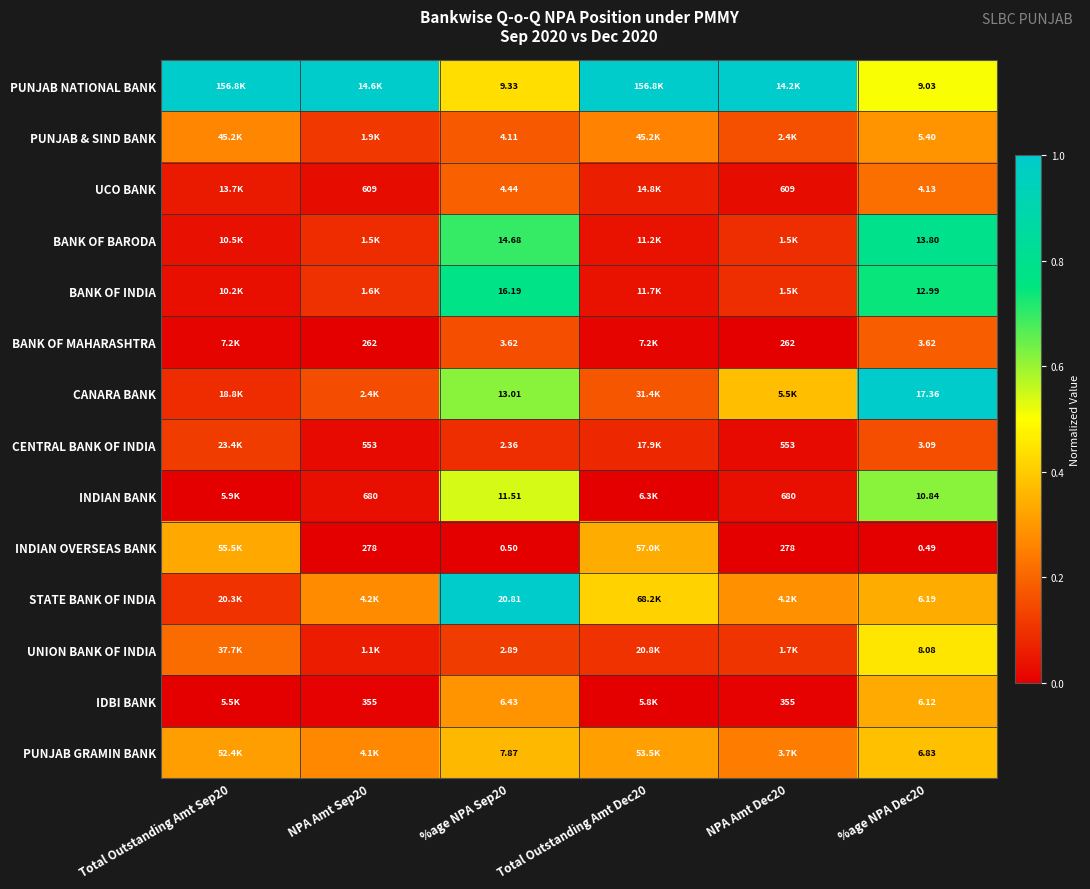

Rank the series at %age NPA Dec20 from highest to lowest value.

CANARA BANK, BANK OF BARODA, BANK OF INDIA, INDIAN BANK, PUNJAB NATIONAL BANK, UNION BANK OF INDIA, PUNJAB GRAMIN BANK, STATE BANK OF INDIA, IDBI BANK, PUNJAB & SIND BANK, UCO BANK, BANK OF MAHARASHTRA, CENTRAL BANK OF INDIA, INDIAN OVERSEAS BANK